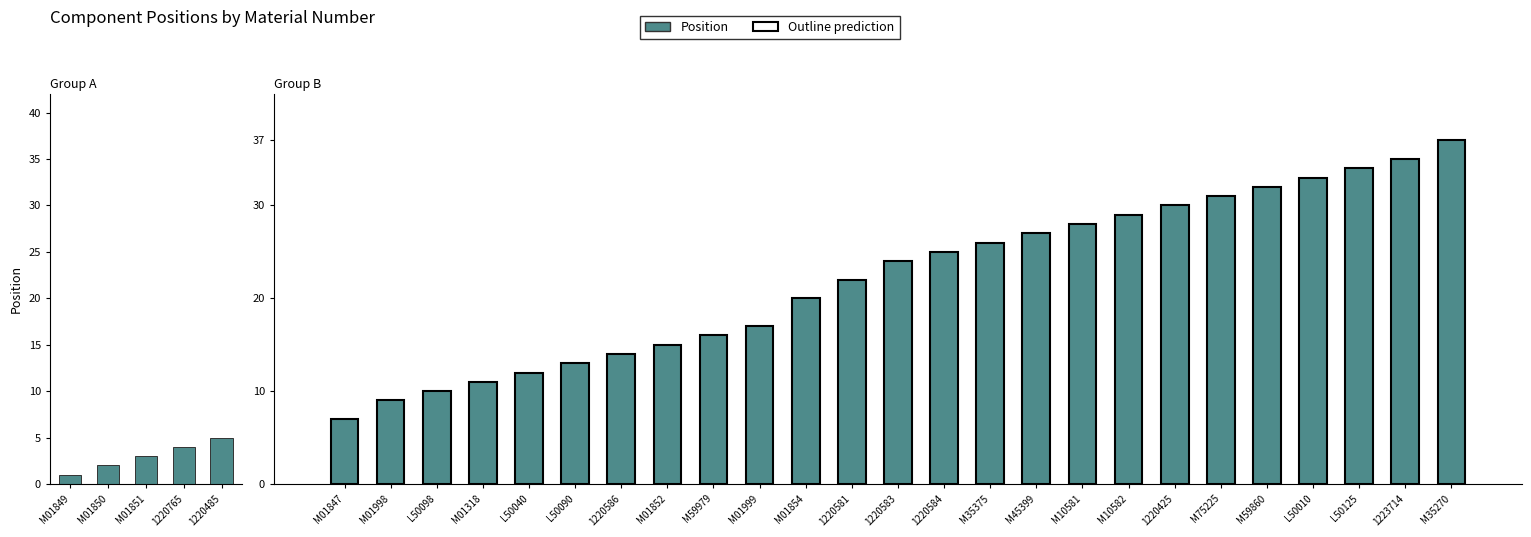

Which has a higher value, M10582 or M45399?

M10582